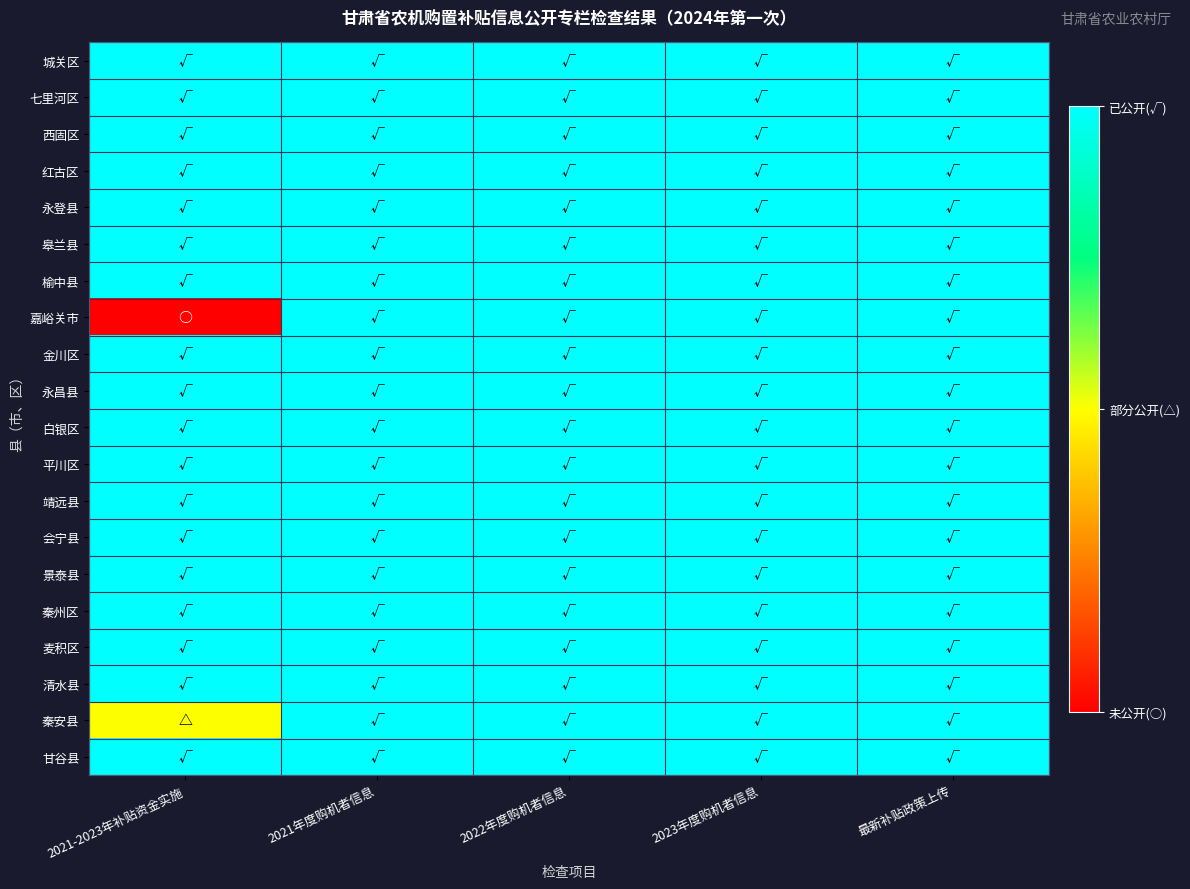

Rank the series by their maximum value, from highest to lowest.

城关区, 七里河区, 西固区, 红古区, 永登县, 皋兰县, 榆中县, 嘉峪关市, 金川区, 永昌县, 白银区, 平川区, 靖远县, 会宁县, 景泰县, 秦州区, 麦积区, 清水县, 秦安县, 甘谷县